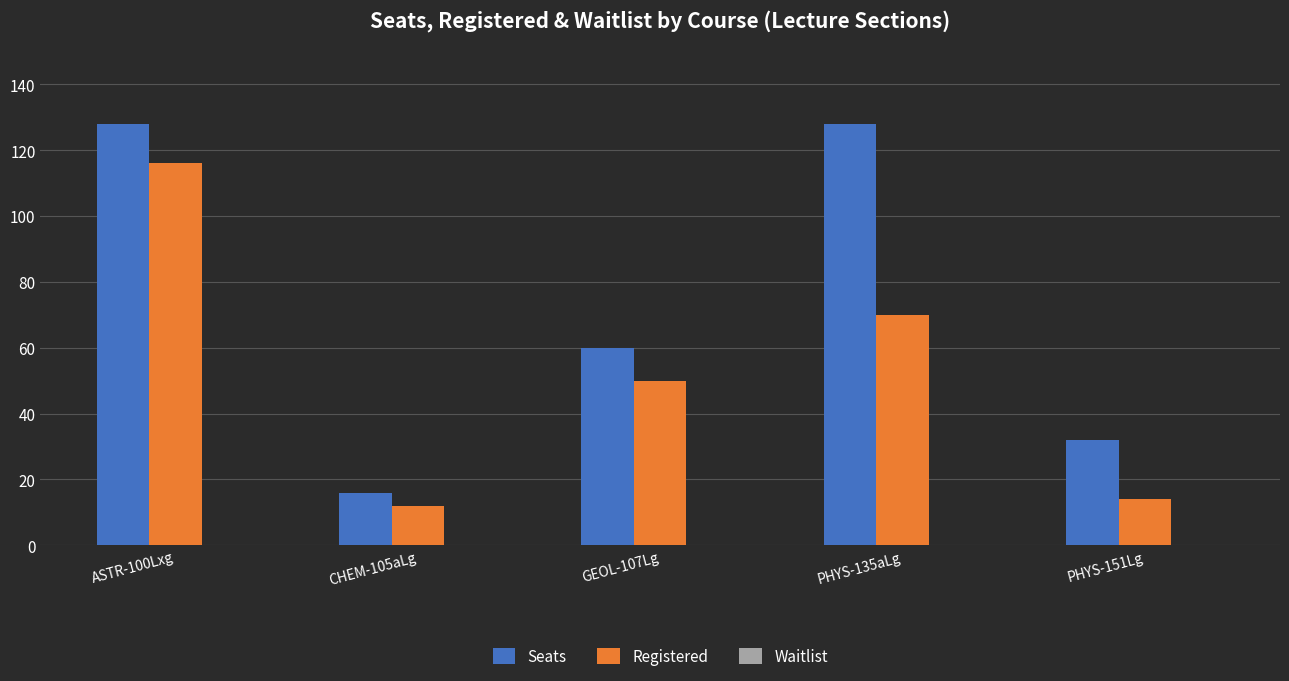

Which series has the widest spread of values?

Seats